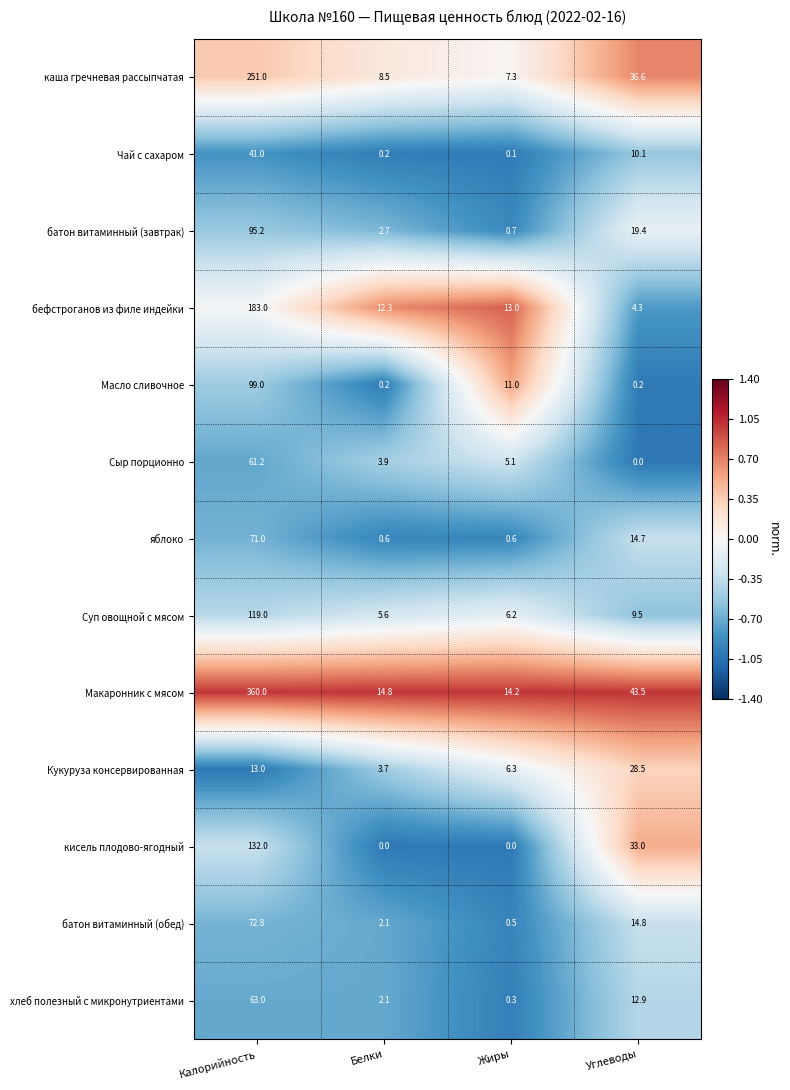

What is the difference between the Суп овощной с мясом values at Калорийность and Жиры?

112.8